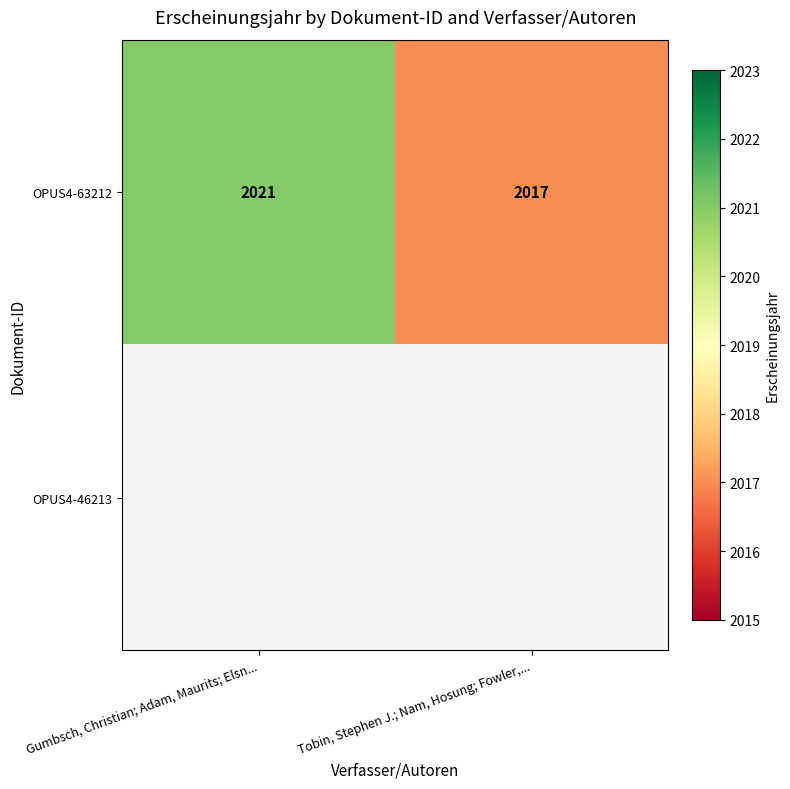

The OPUS4-63212 series shows 970.2 at Tobin, Stephen J.; Nam, Hosung; Fowler,.... True or false?

False